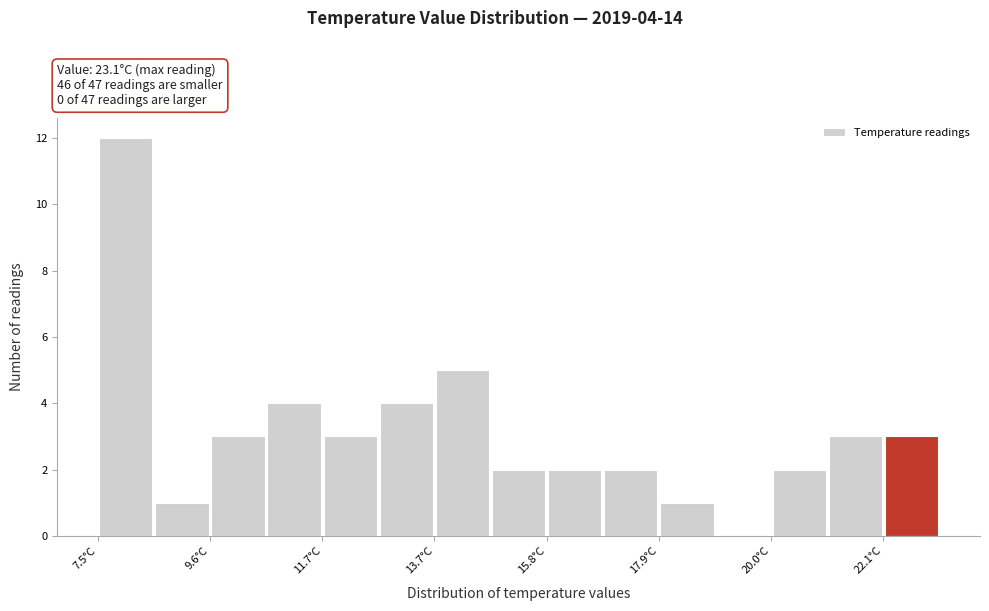

Around what value on the x-axis is the tallest bar? Give the approximate position of its centre, as read against the axis.

8.0